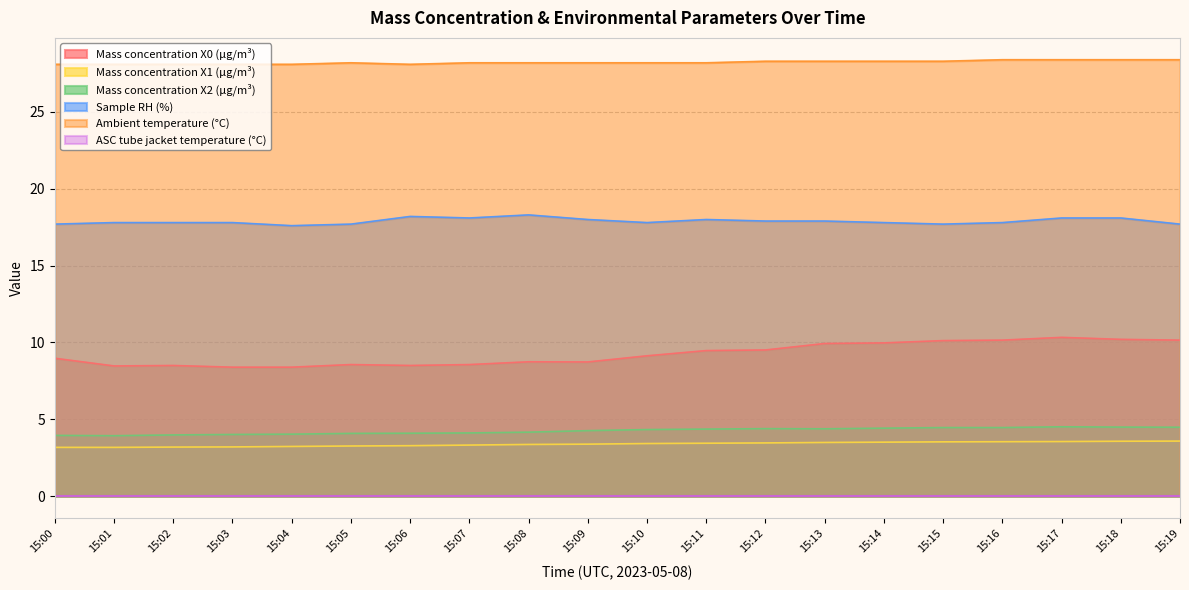

How many values in the Mass concentration X0 (μg/m³) series are below 9?

10